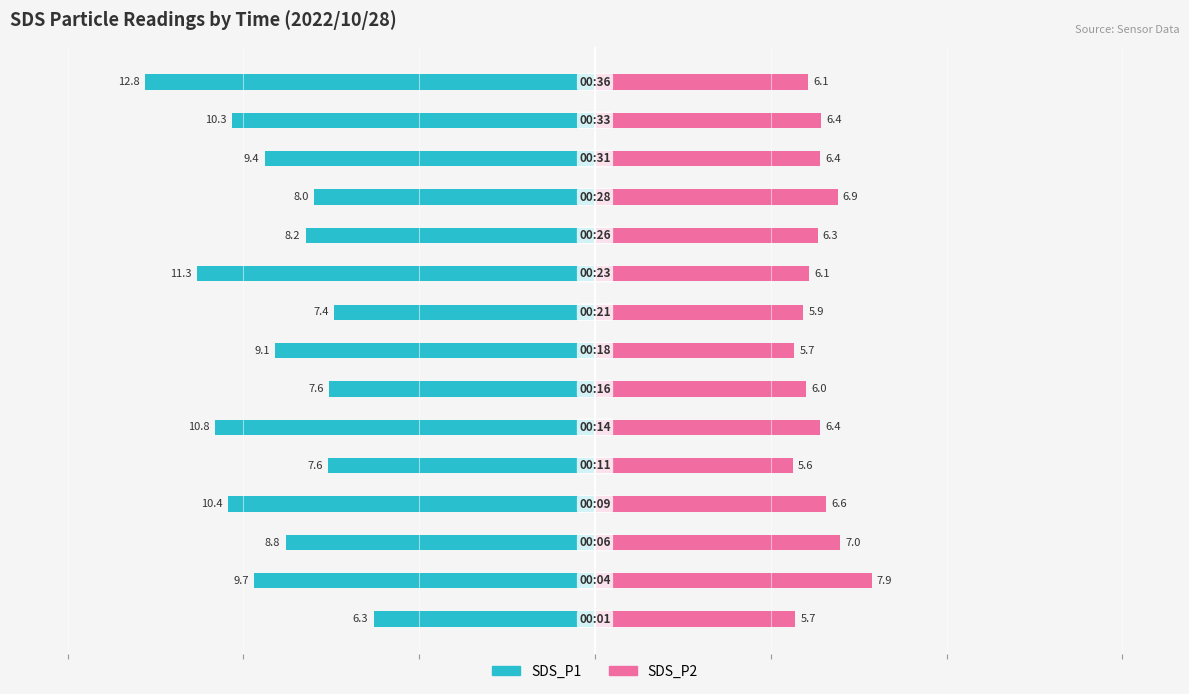

Reading left to right, extract all data points from this chart.

SDS_P1: -6.3	-9.7	-8.8	-10.4	-7.6	-10.8	-7.6	-9.1	-7.4	-11.3	-8.2	-8.0	-9.4	-10.3	-12.8
SDS_P2: 5.7	7.9	7.0	6.6	5.6	6.4	6.0	5.7	5.9	6.1	6.3	6.9	6.4	6.4	6.1